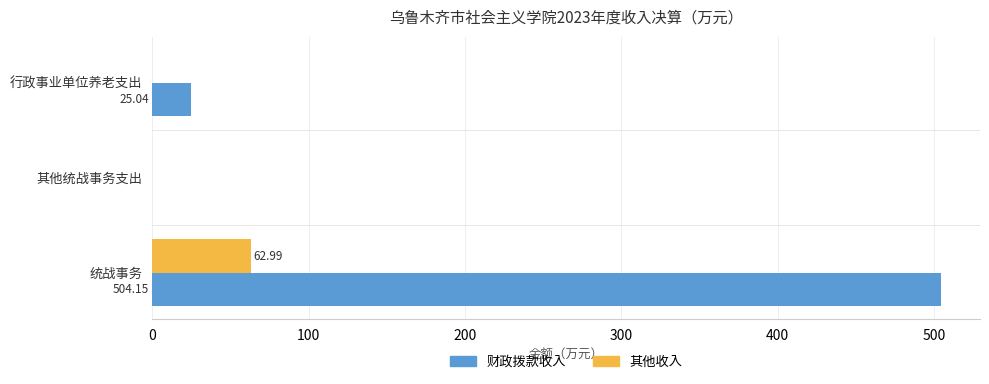

At which label is 财政拨款收入 closest to 252?

行政事业单位养老支出